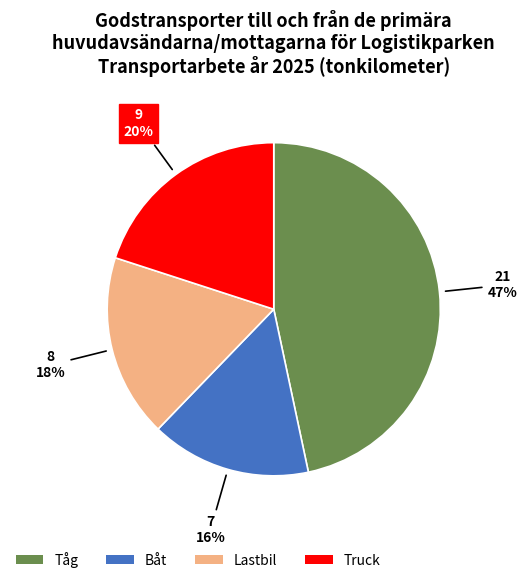

The Lastbil slice represents 18% of the pie. True or false?

True